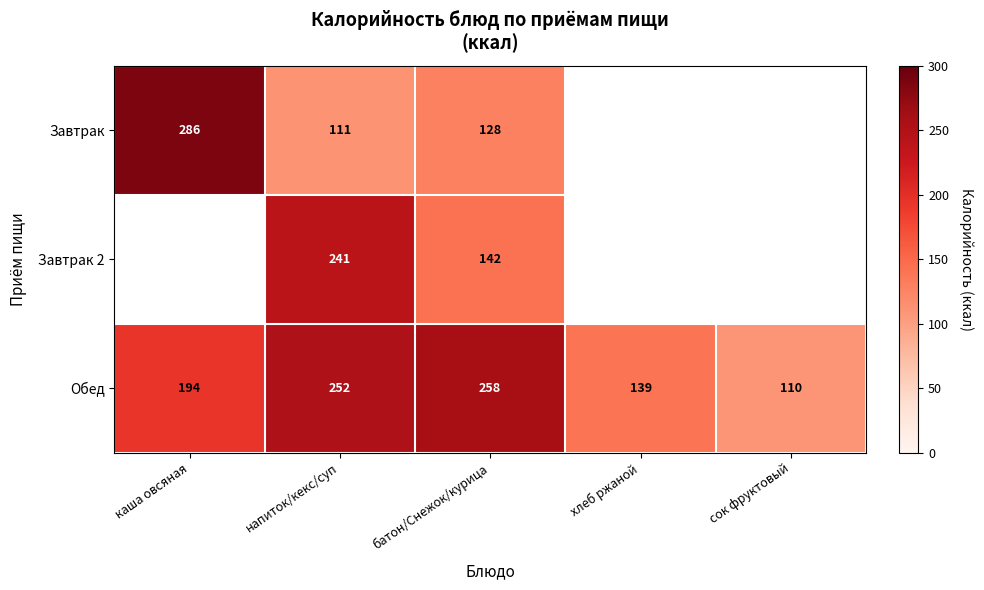

The Завтрак series shows 286 at каша овсяная. True or false?

True